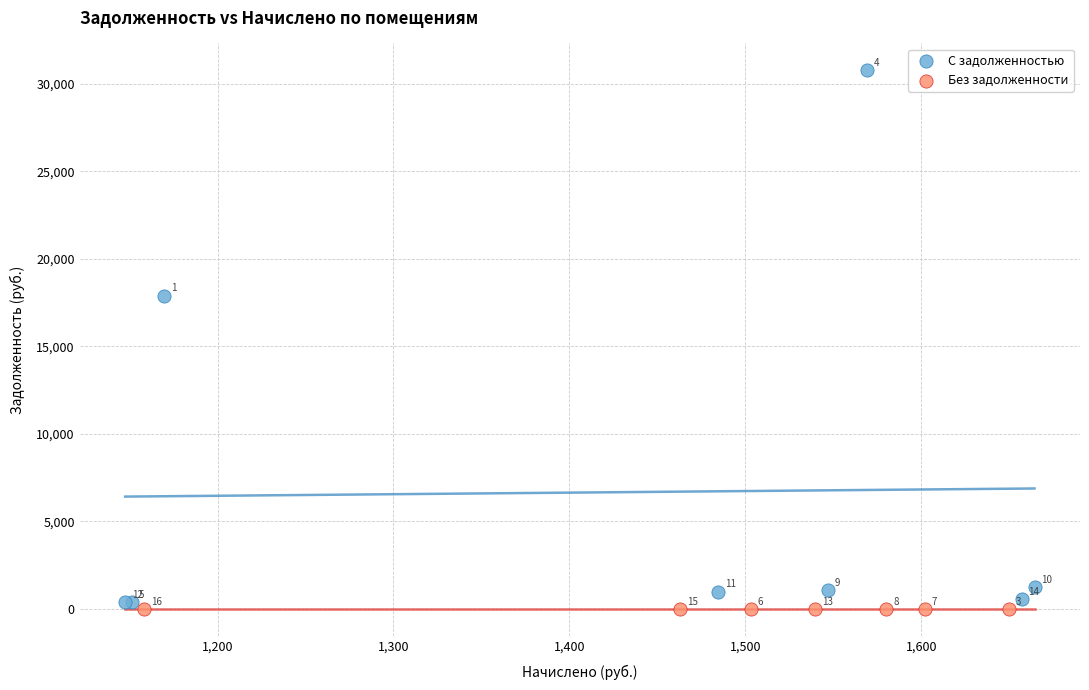

Which series contains the lowest Y value?

Без задолженности